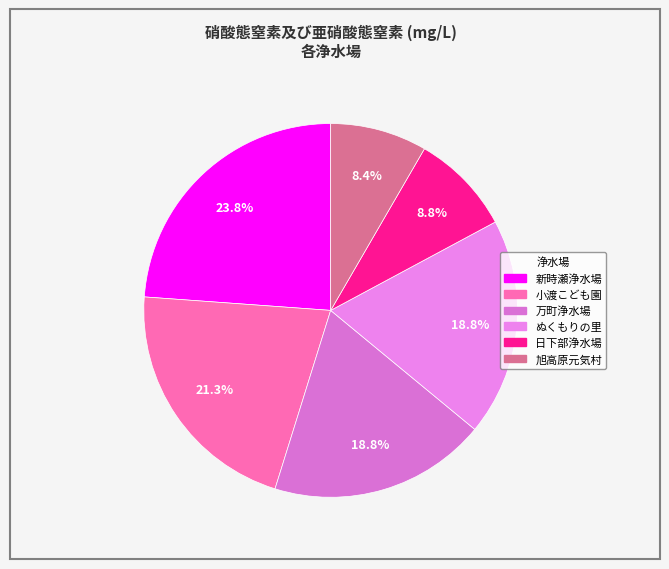

The 旭高原元気村 slice represents 22% of the pie. True or false?

False